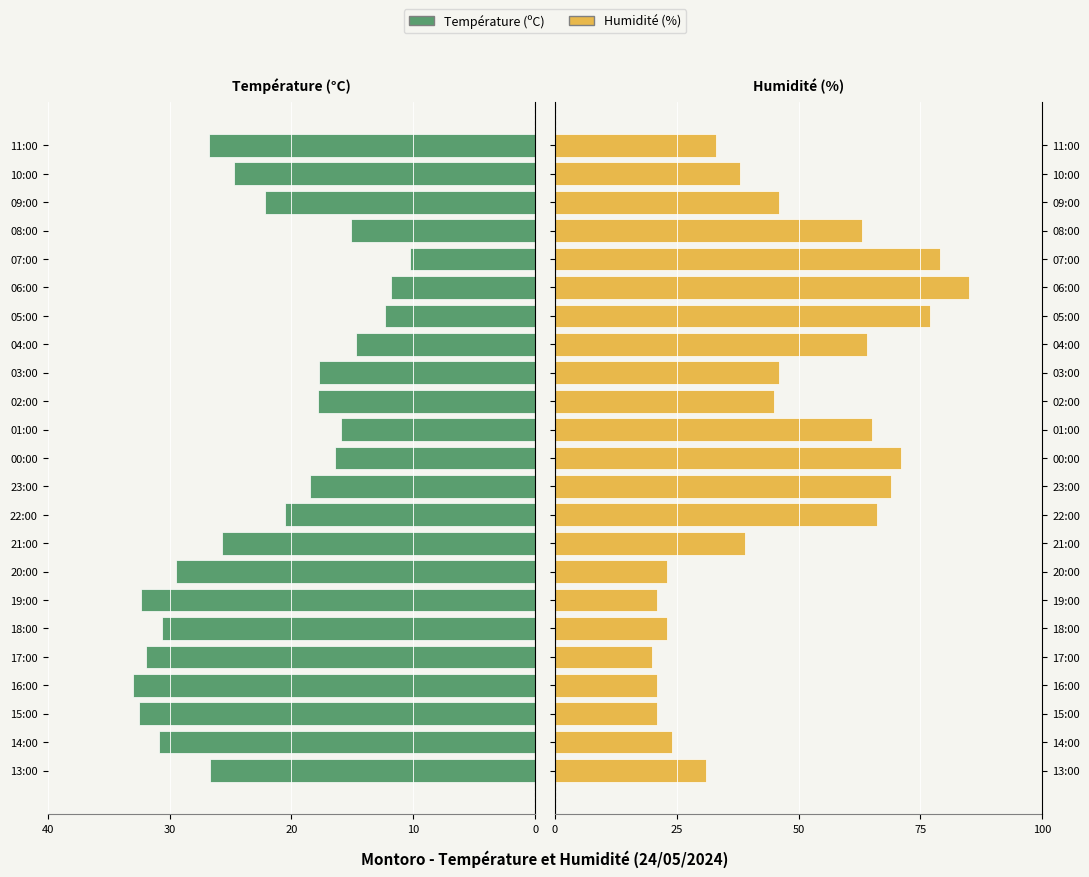

Is it true that Humidité (%) equals 11.4 at 22?

False